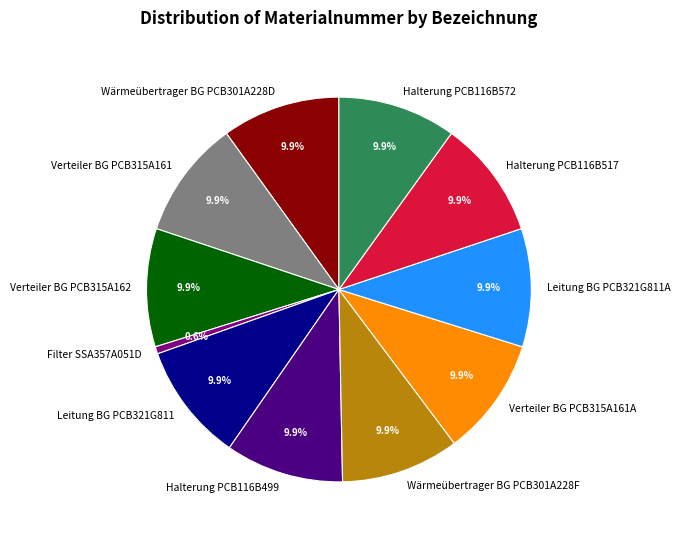

What percentage is the Verteiler BG PCB315A161A slice, to the nearest percent?

10%